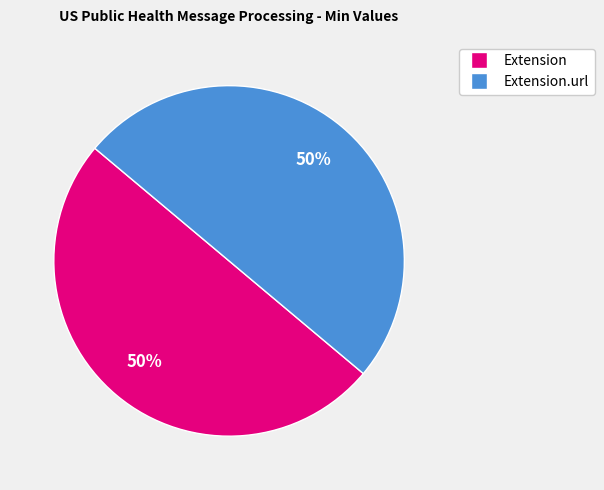

How many segments does this pie chart have?

2